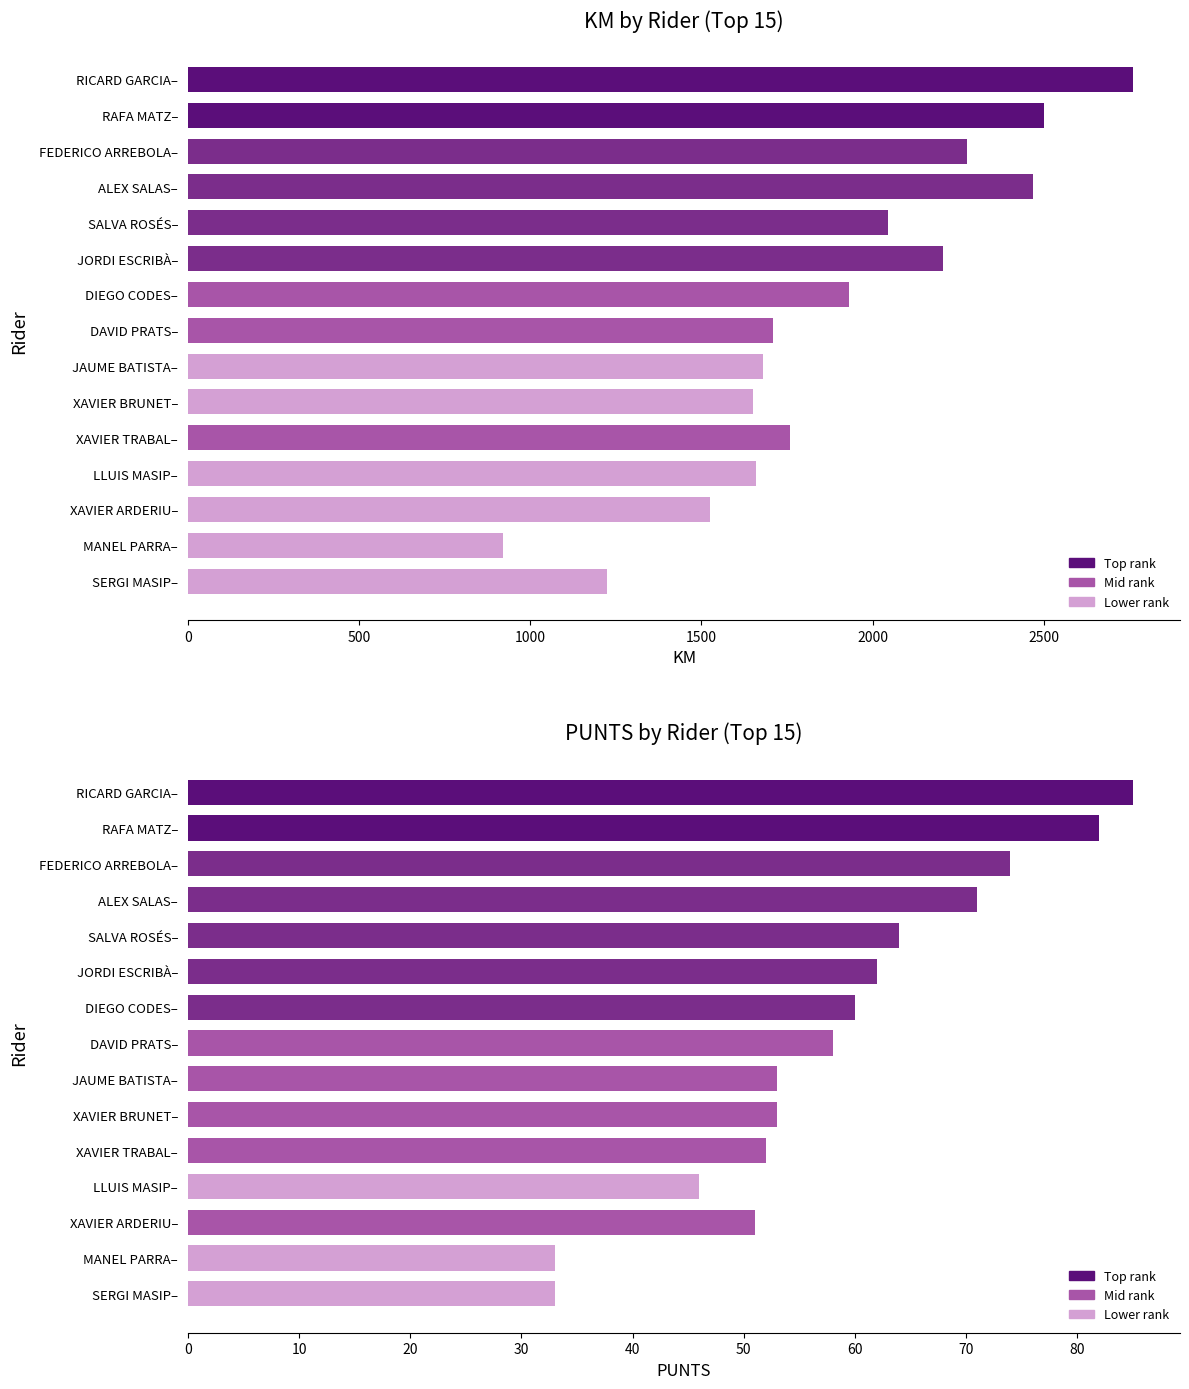

What is the difference between the maximum and minimum values in the PUNTS series?

52